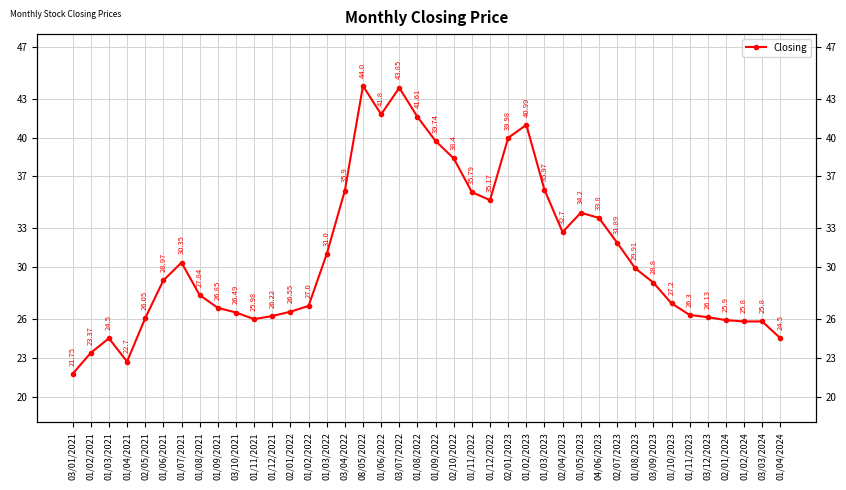

At which label is the value closest to 32?

02/07/2023